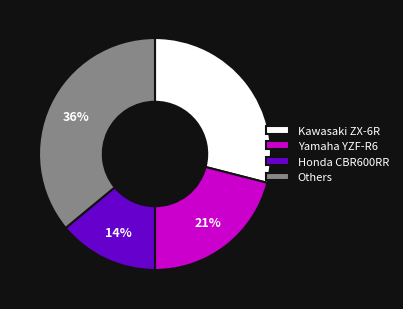

Do Kawasaki ZX-6R and Others together represent more than half of the pie?

Yes